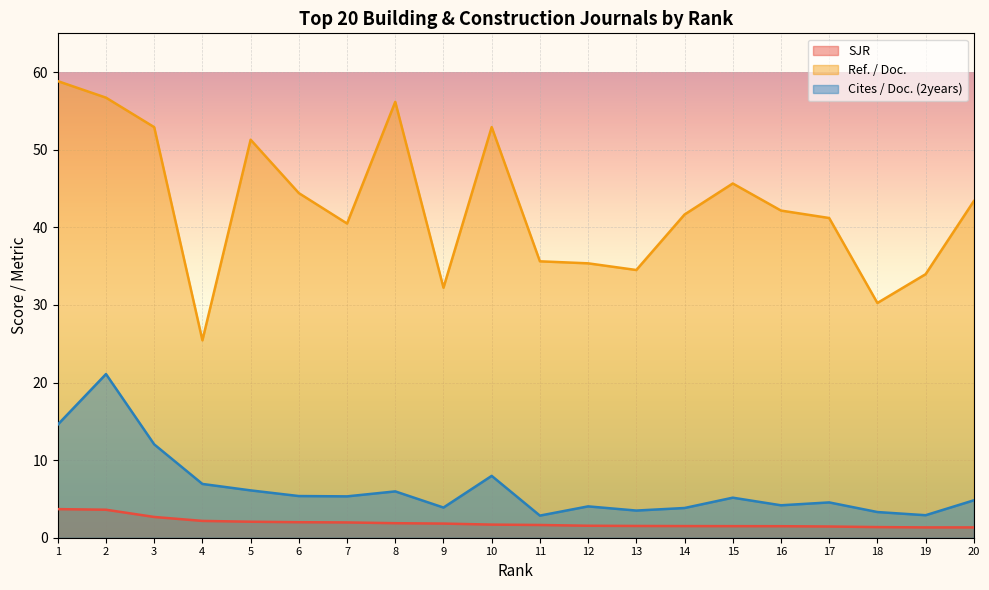

At which label is SJR closest to 2?

6